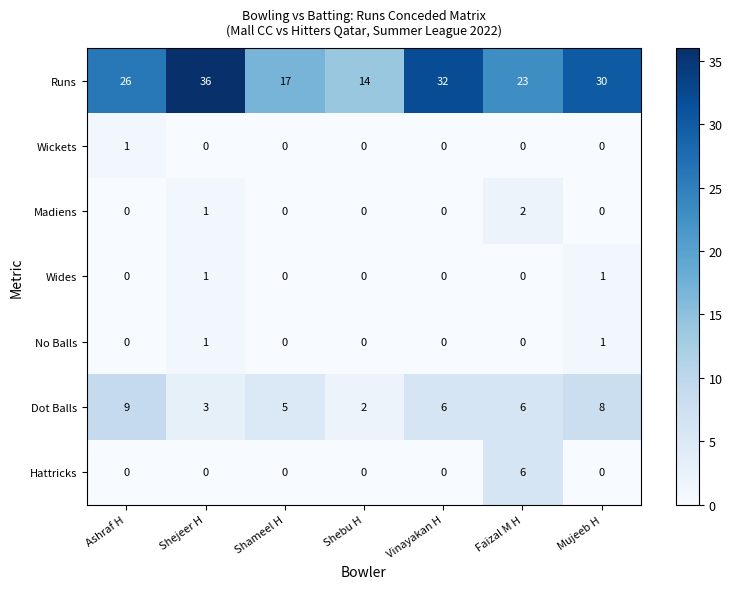

What is the sum of all Dot Balls values?

39